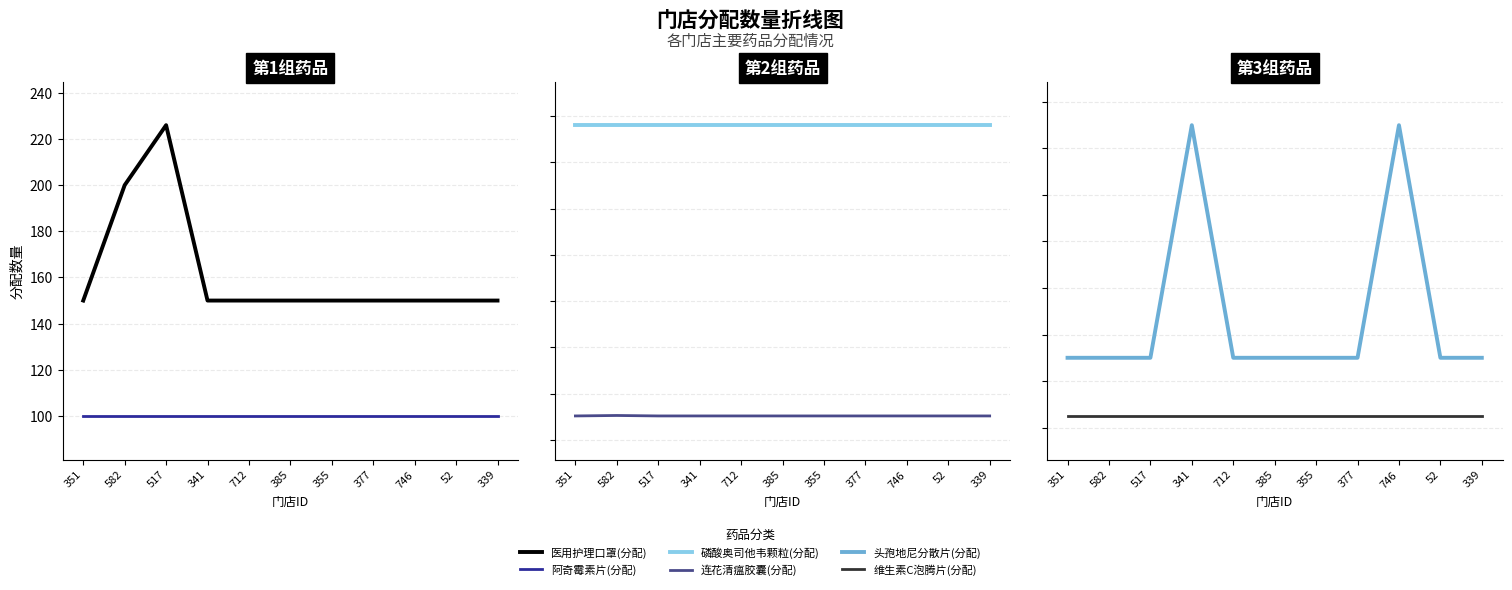

What is the label of the 7th point from the right?

712